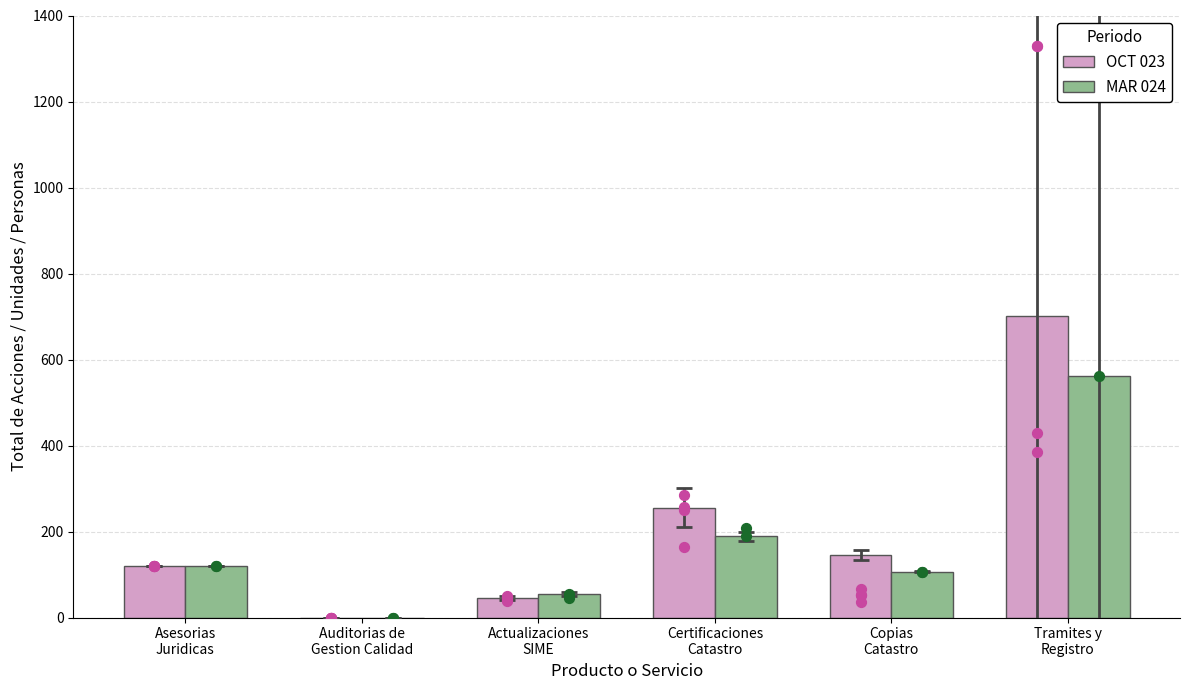

Is the value of MAR 024 at Copias
Catastro greater than the value of OCT 023 at Copias
Catastro?

No